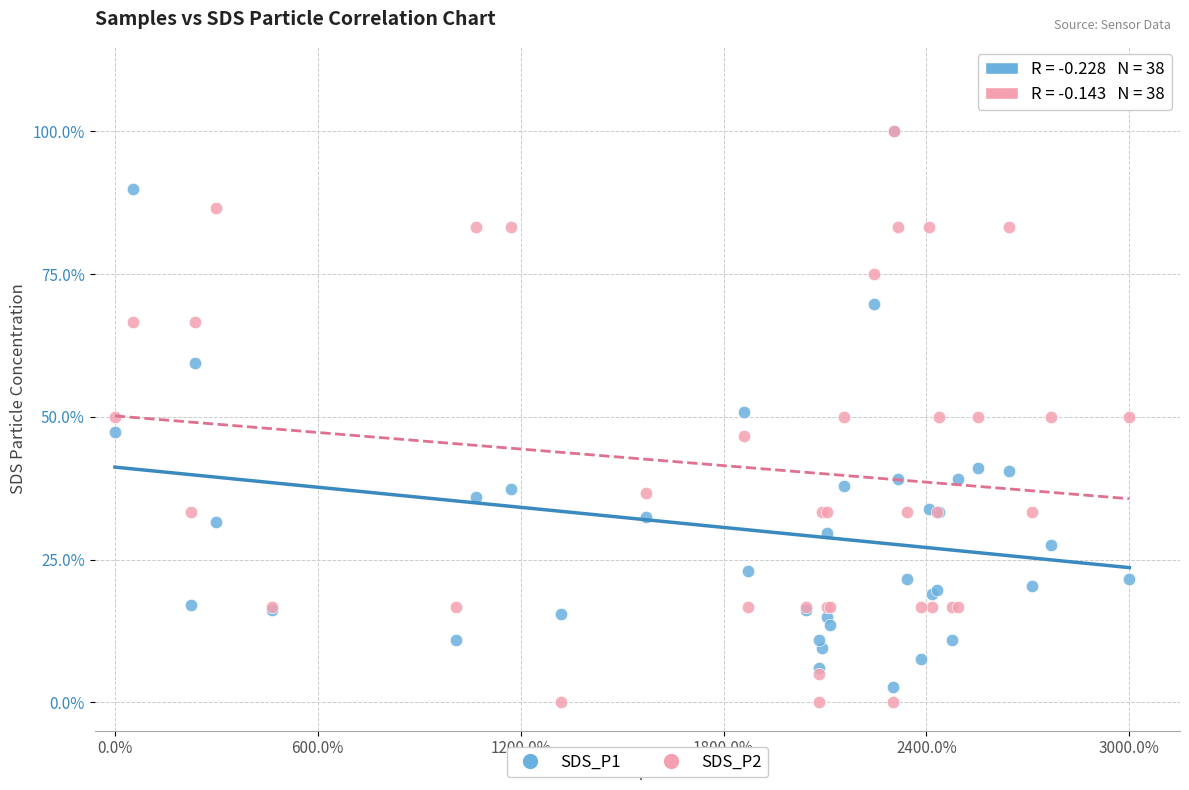

What are all the series names shown in the legend?

SDS_P1, SDS_P2